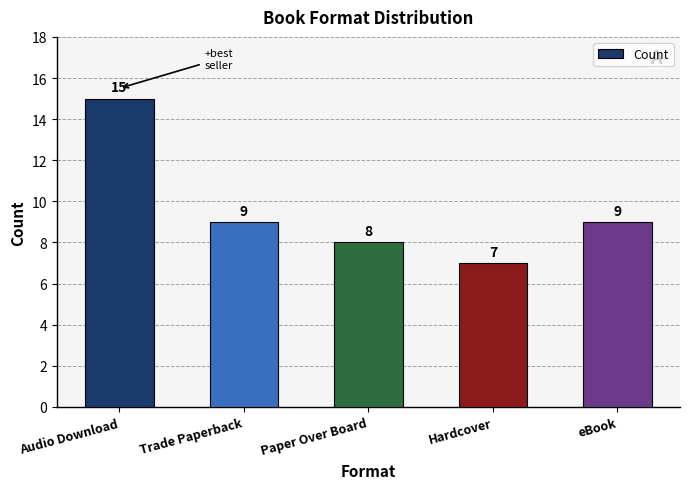

Reading left to right, extract all data points from this chart.

15	9	8	7	9